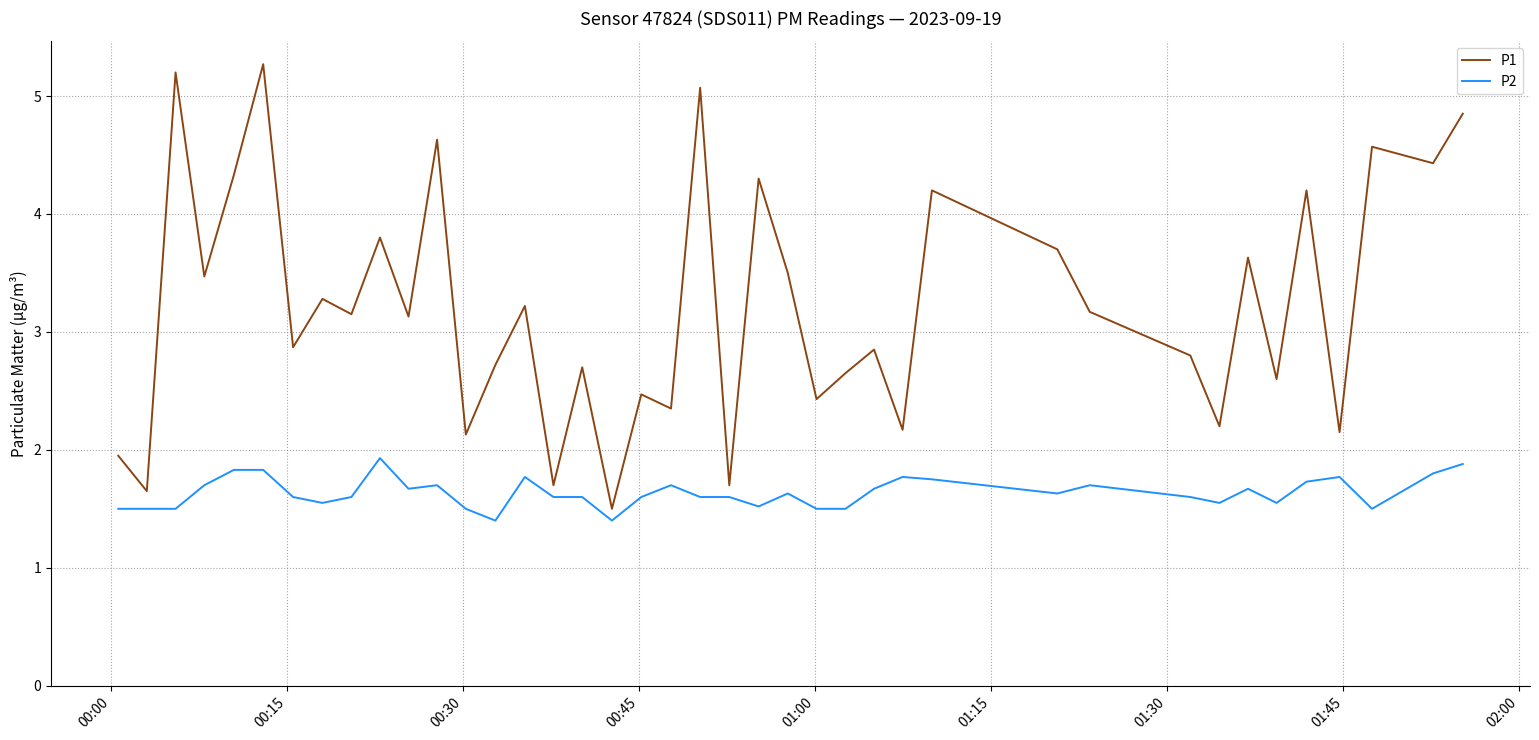

Which series has the largest range (max minus min)?

P1